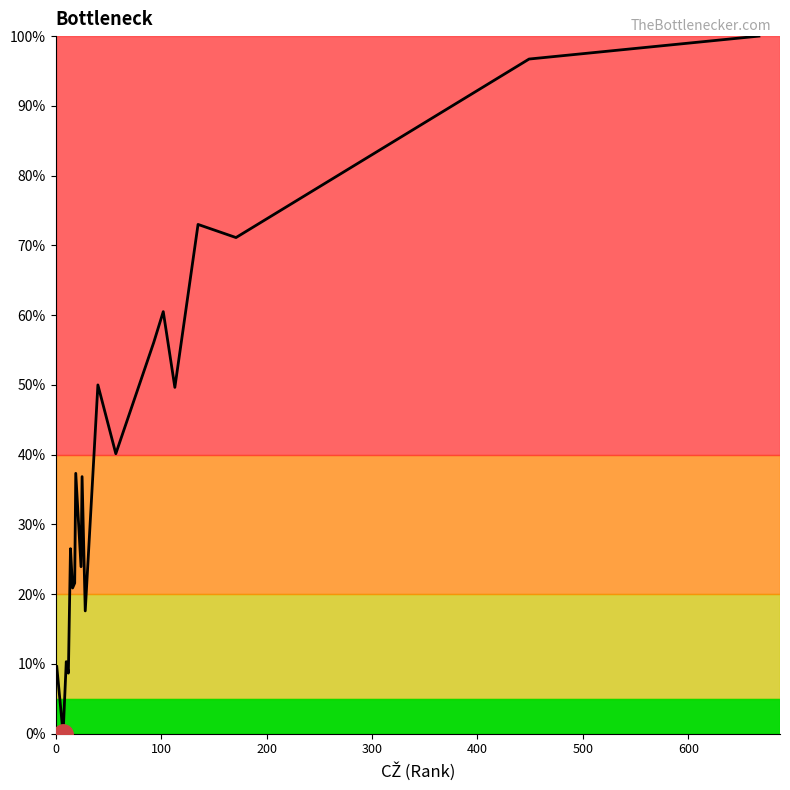

What is the difference between the maximum and minimum values?

100.0